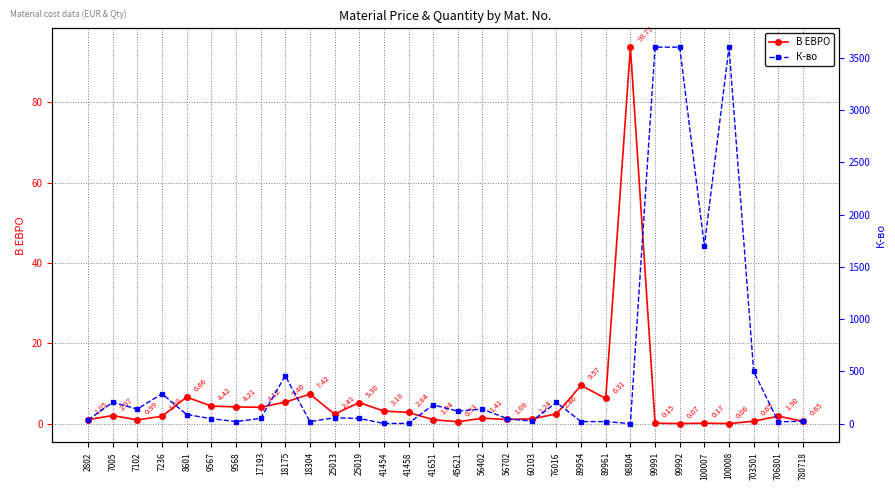

Which series ends up on top after the final intersection of К-во and В ЕВРО?

К-во